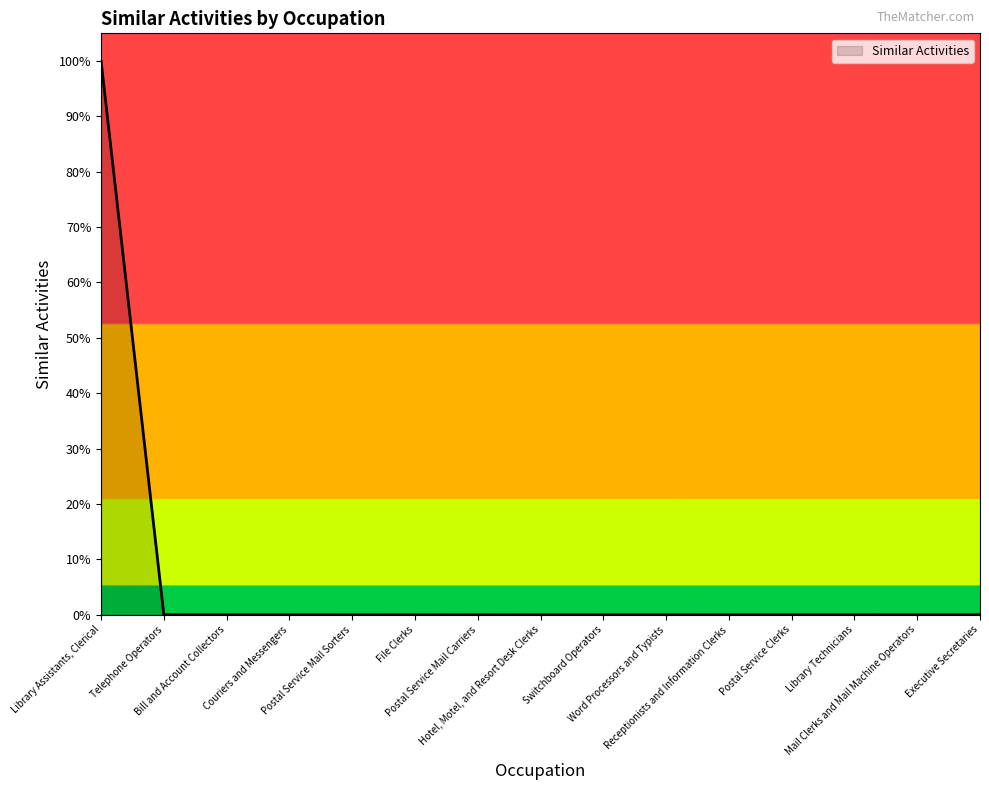

List the labels in order of value, smallest first.

Telephone Operators, Bill and Account Collectors, Couriers and Messengers, Postal Service Mail Sorters, File Clerks, Postal Service Mail Carriers, Hotel, Motel, and Resort Desk Clerks, Switchboard Operators, Word Processors and Typists, Receptionists and Information Clerks, Postal Service Clerks, Library Technicians, Mail Clerks and Mail Machine Operators, Executive Secretaries, Library Assistants, Clerical